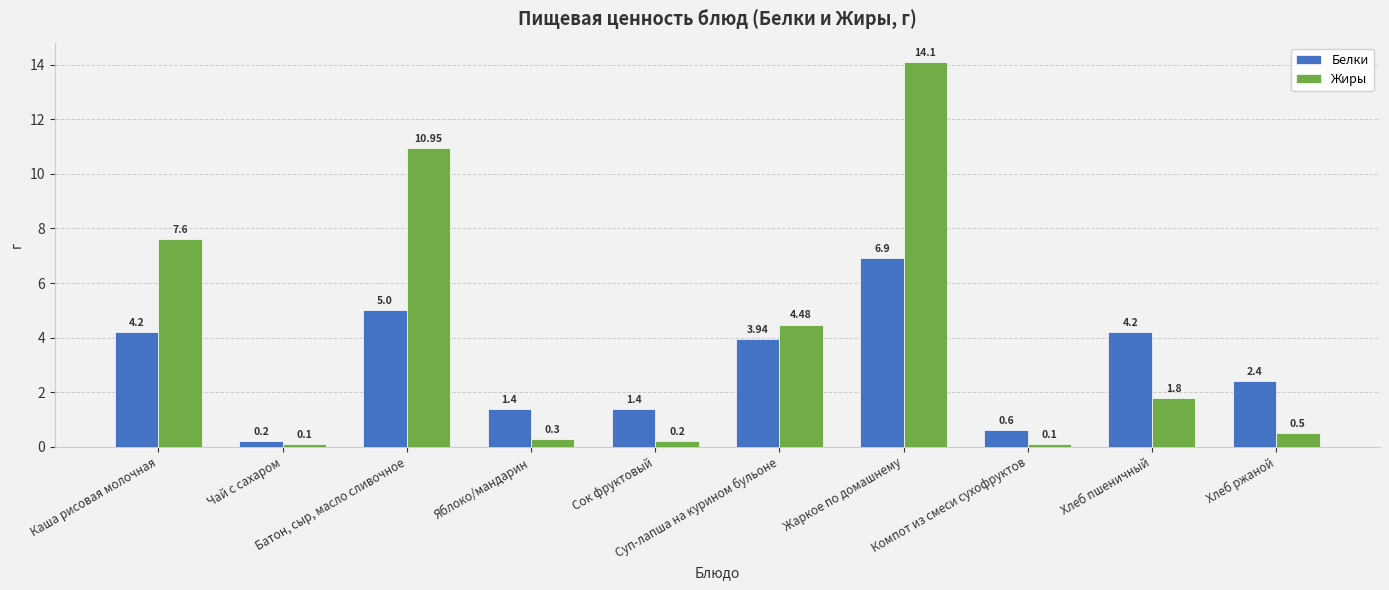

What is the average value of the Жиры series?

4.0